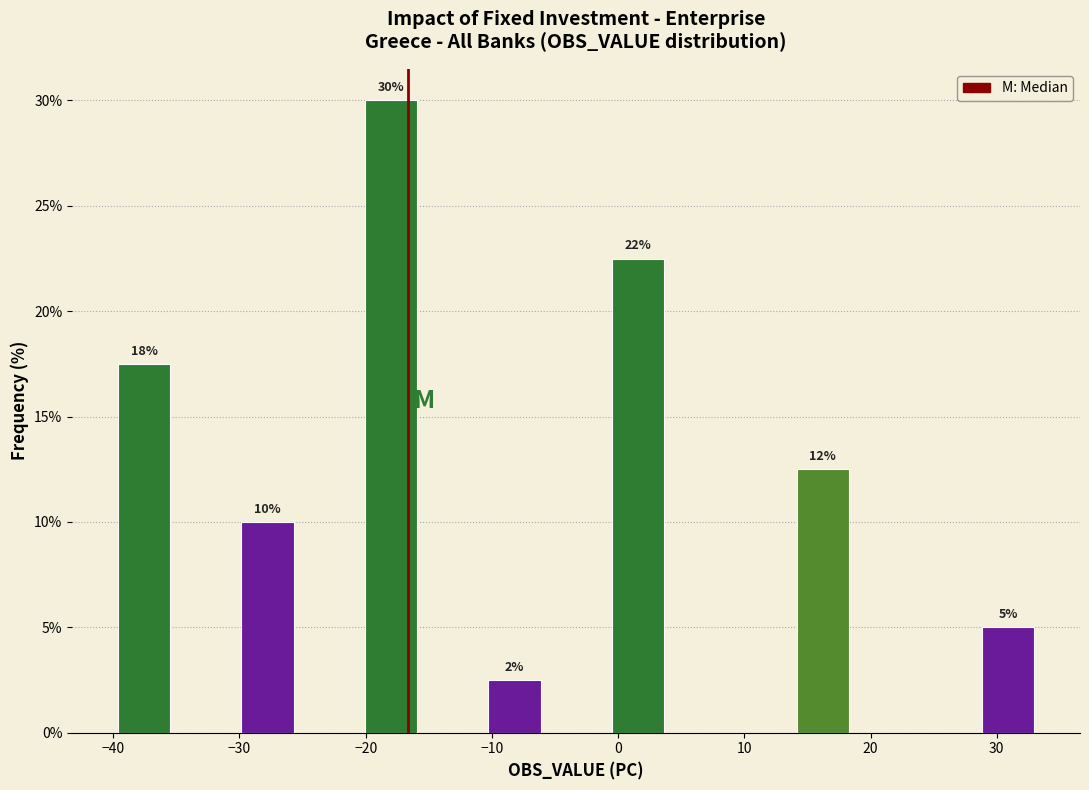

Which range on the x-axis has the tallest bar?

-20 to -16